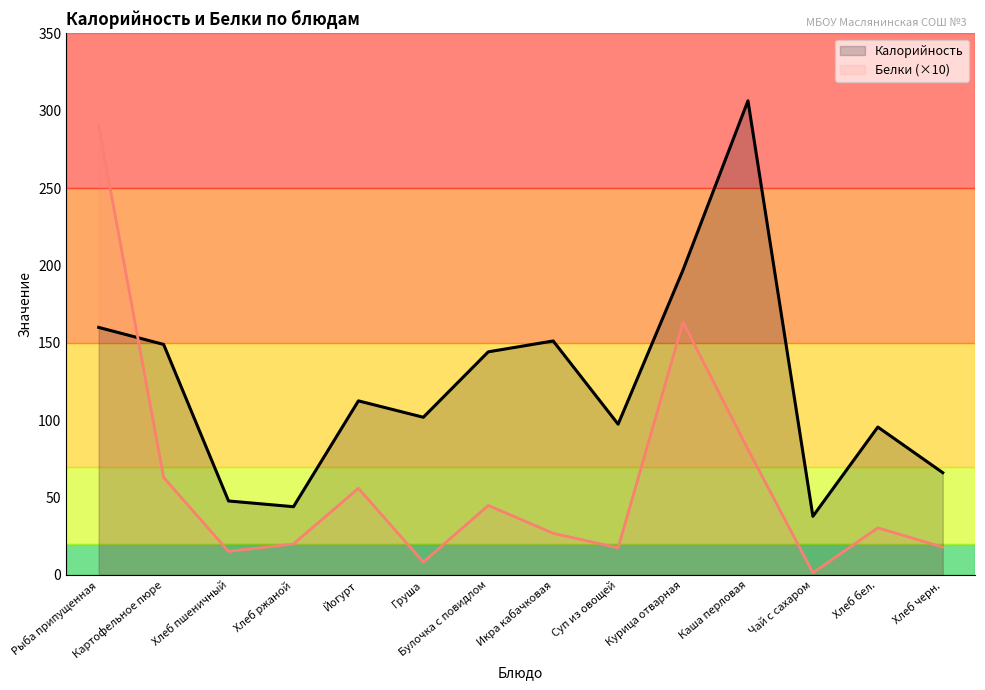

After their last crossing, which series has the higher values: Калорийность or Белки (×10)?

Калорийность